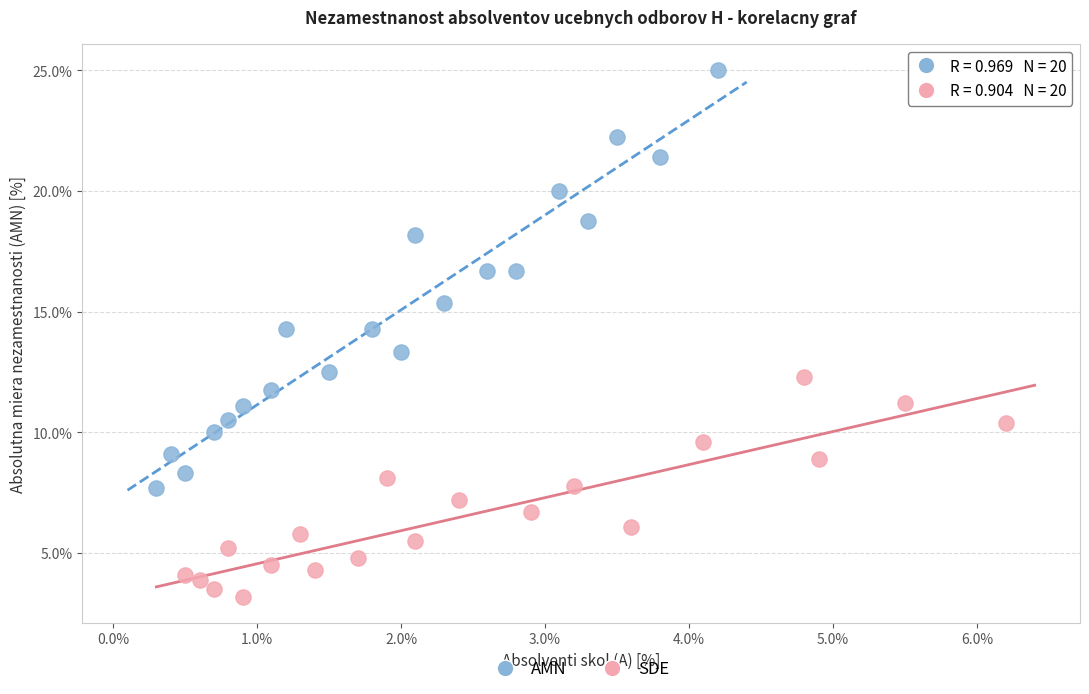

Which series has the widest spread of Y values?

AMN